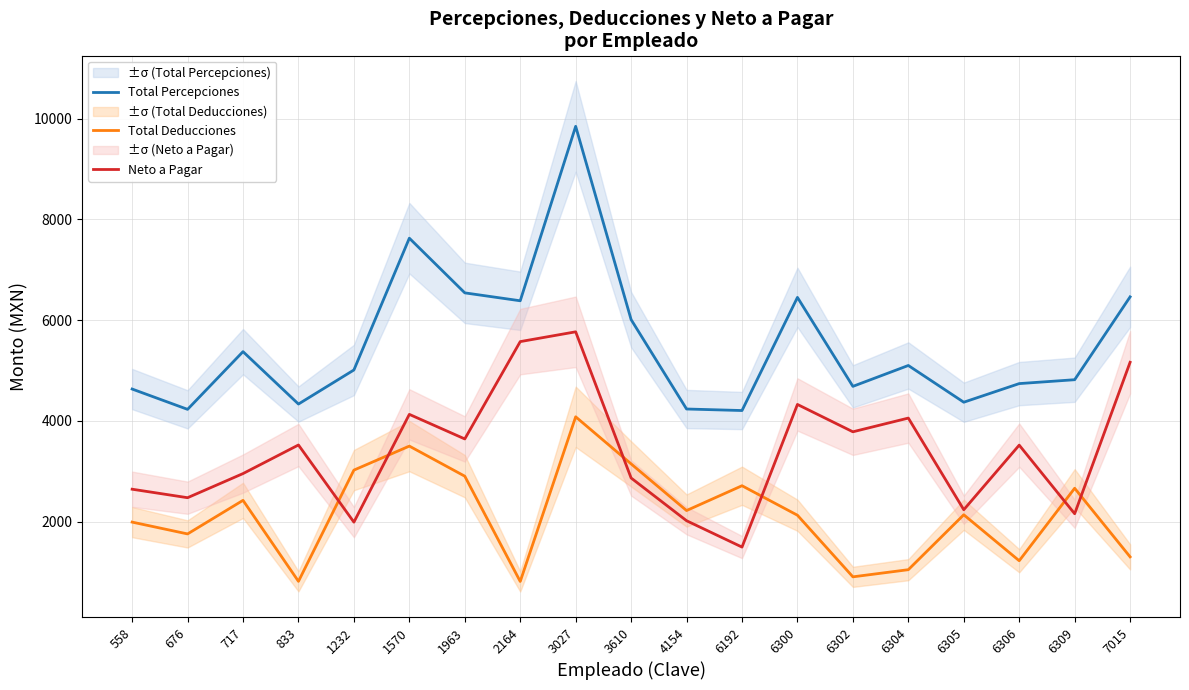

True or false: Total Percepciones and Total Deducciones intersect in this chart.

False